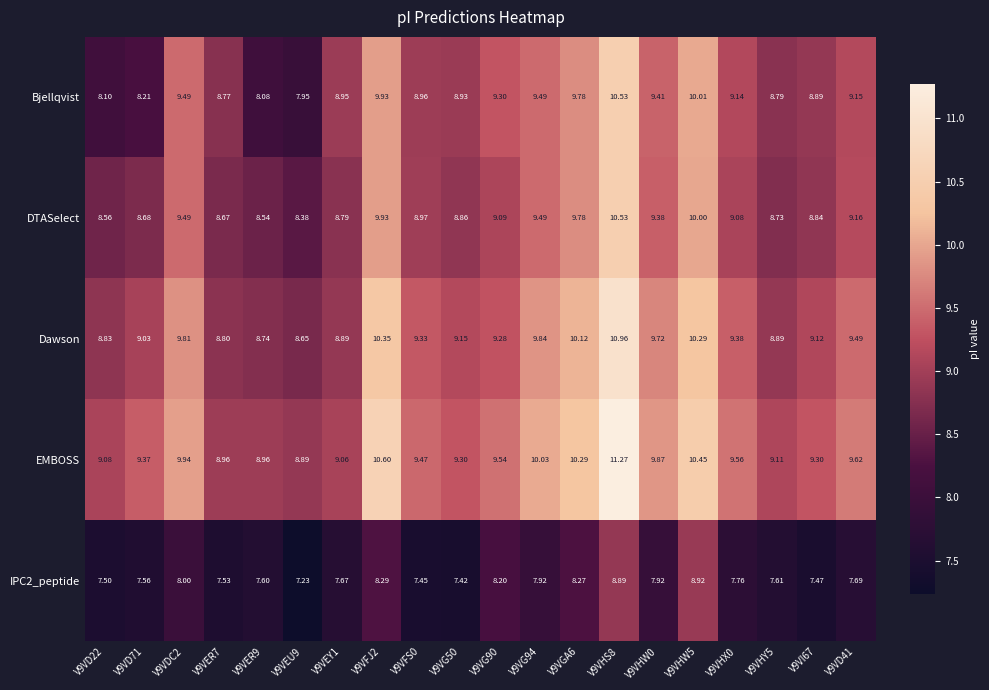

Is the value of IPC2_peptide at V9VER9 greater than the value of EMBOSS at V9VER9?

No